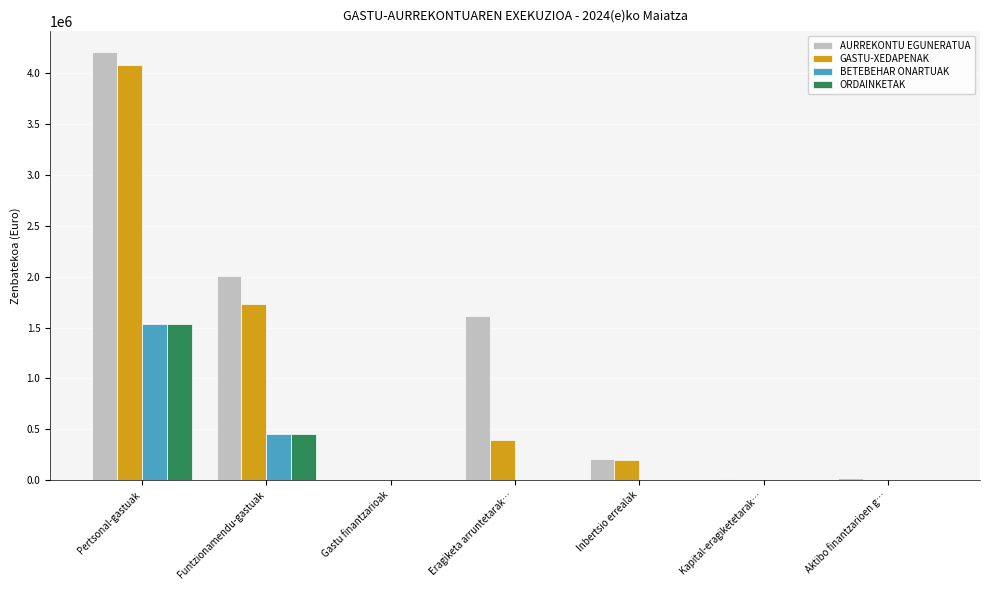

At which label does BETEBEHAR ONARTUAK reach its peak?

Pertsonal-gastuak